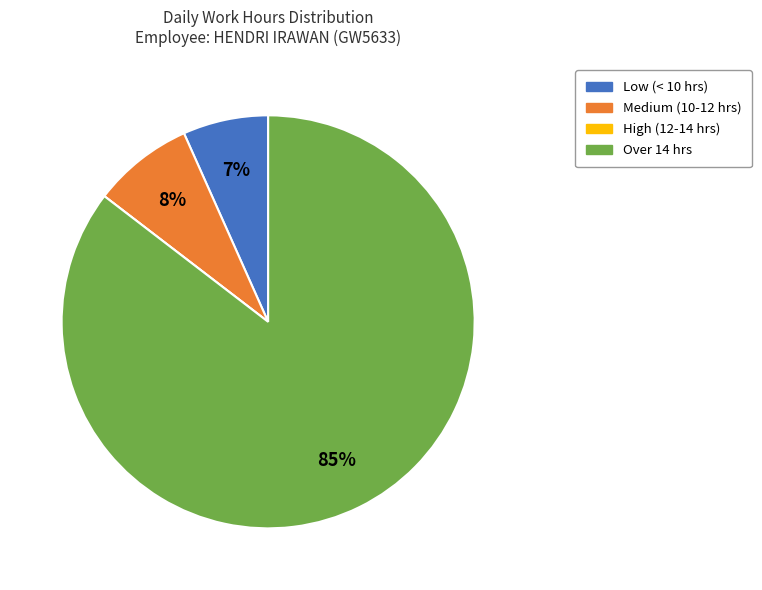

Which slice is the largest?

Over 14 hrs